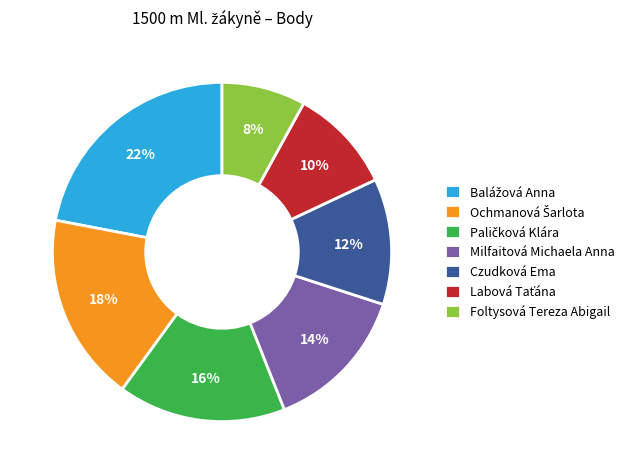

To the nearest percent, what is the average slice percentage?

14%